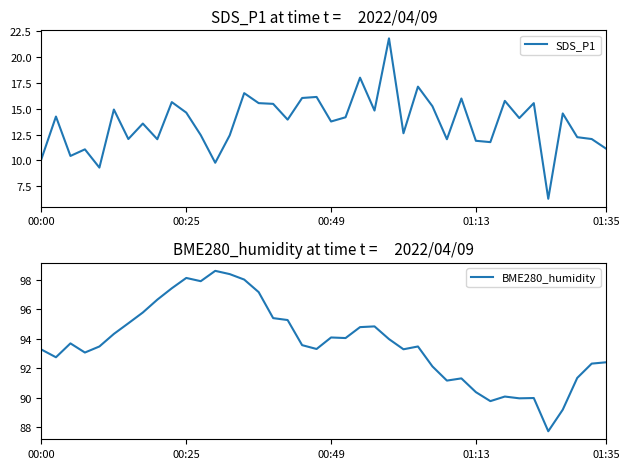

How many data points in BME280_humidity are less than 93?

14